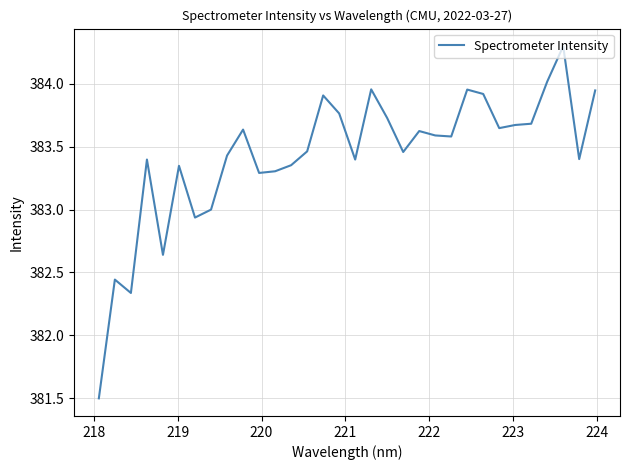

What is the sum of all values?

12269.6